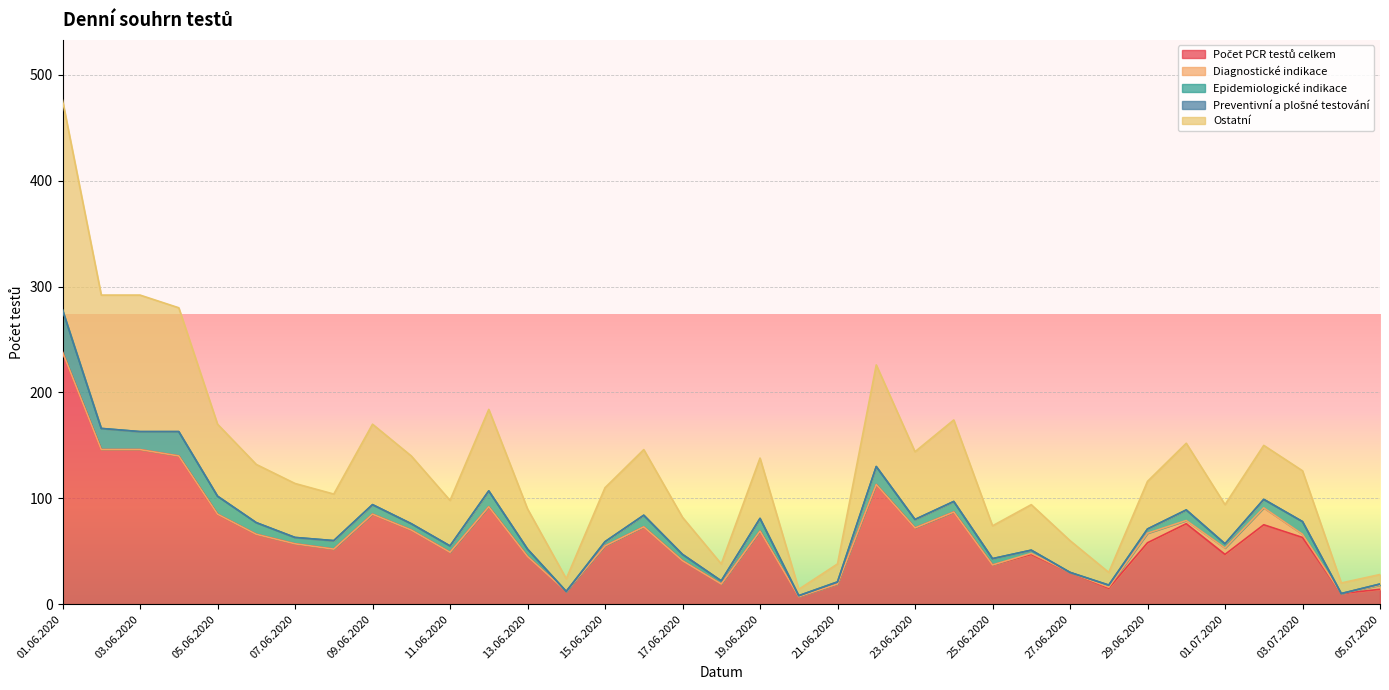

How many data points in Počet PCR testů celkem are above 58?

17